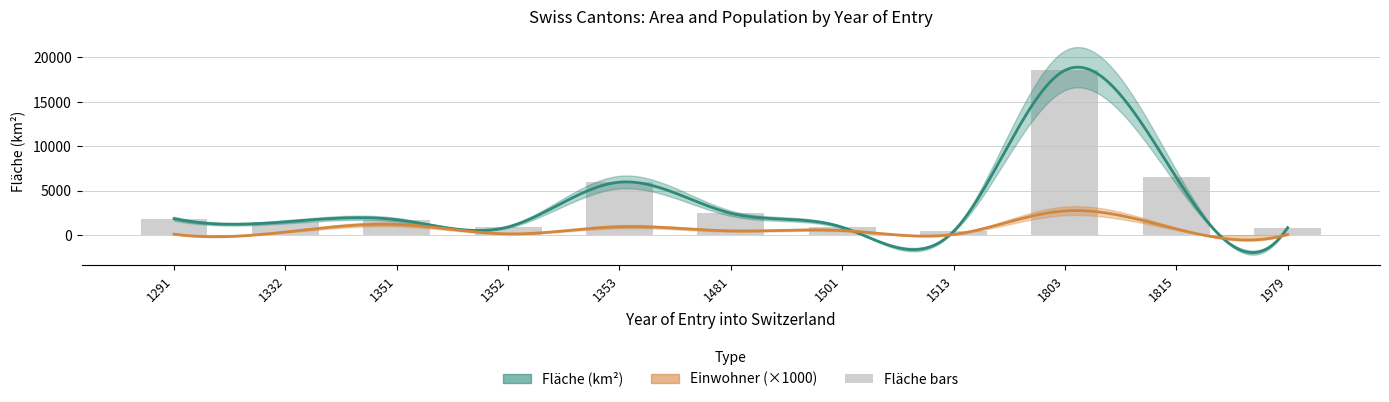

At which label is the value closest to 9482?

1815